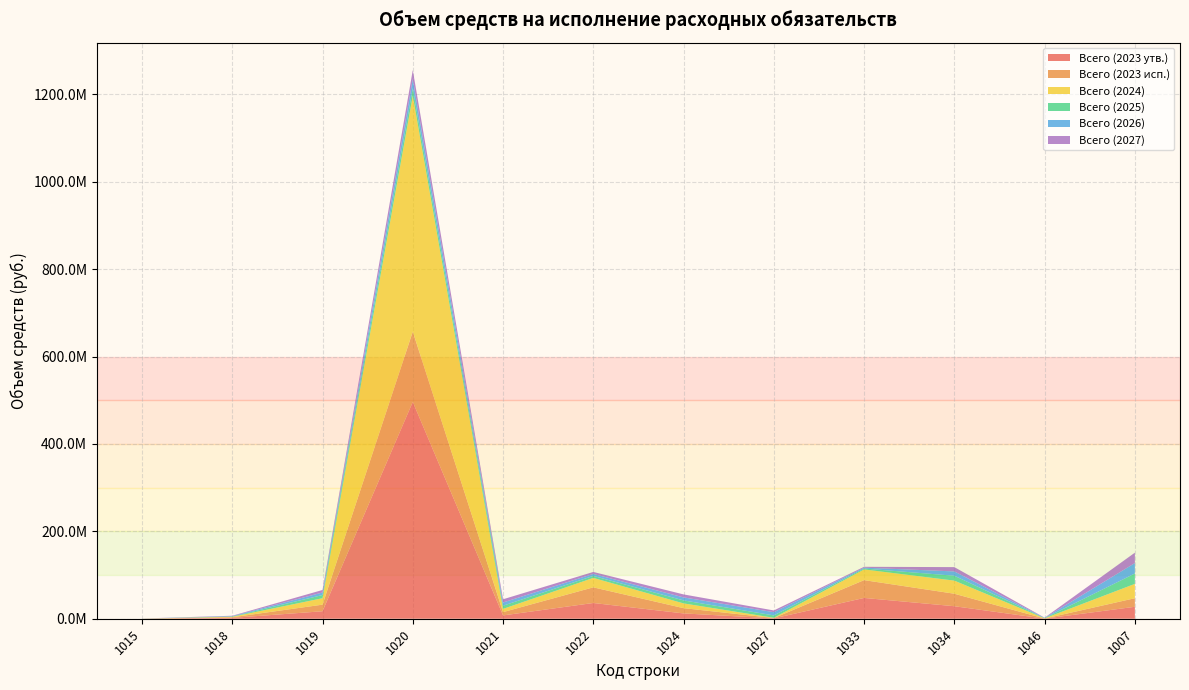

Reading right to left, list all the values displayed in this chart.

Всего (2023 утв.): 27330185.6	207837.5	28648405.1	47595349.1	784280.0	12166704.6	36036857.1	7579429.1	496181456.9	17119224.3	1938093.9	100000.0
Всего (2023 исп.): 19646585.1	207837.5	28588569.0	40773163.2	784280.0	12055805.6	35834949.1	7579429.1	160974965.4	15125978.3	1407093.9	15000.0
Всего (2024): 32830679.6	506800.0	29974501.6	24506917.7	598750.0	10860250.0	21571390.6	7343280.0	539932892.5	14712690.0	1090666.0	100000.0
Всего (2025): 23701693.0	506800.0	11203831.9	1994272.2	5441316.0	6860000.0	4571390.0	7343280.0	17242340.9	7264600.0	663666.0	100000.0
Всего (2026): 23837550.0	506800.0	9855600.0	1997386.6	7387942.5	6860000.0	4531490.0	7343280.0	20714222.9	5802655.0	868666.0	100000.0
Всего (2027): 23837550.0	506800.0	9855600.0	1997386.6	3961443.3	6860000.0	4531490.0	7343280.0	20714222.9	5802655.0	868666.0	100000.0